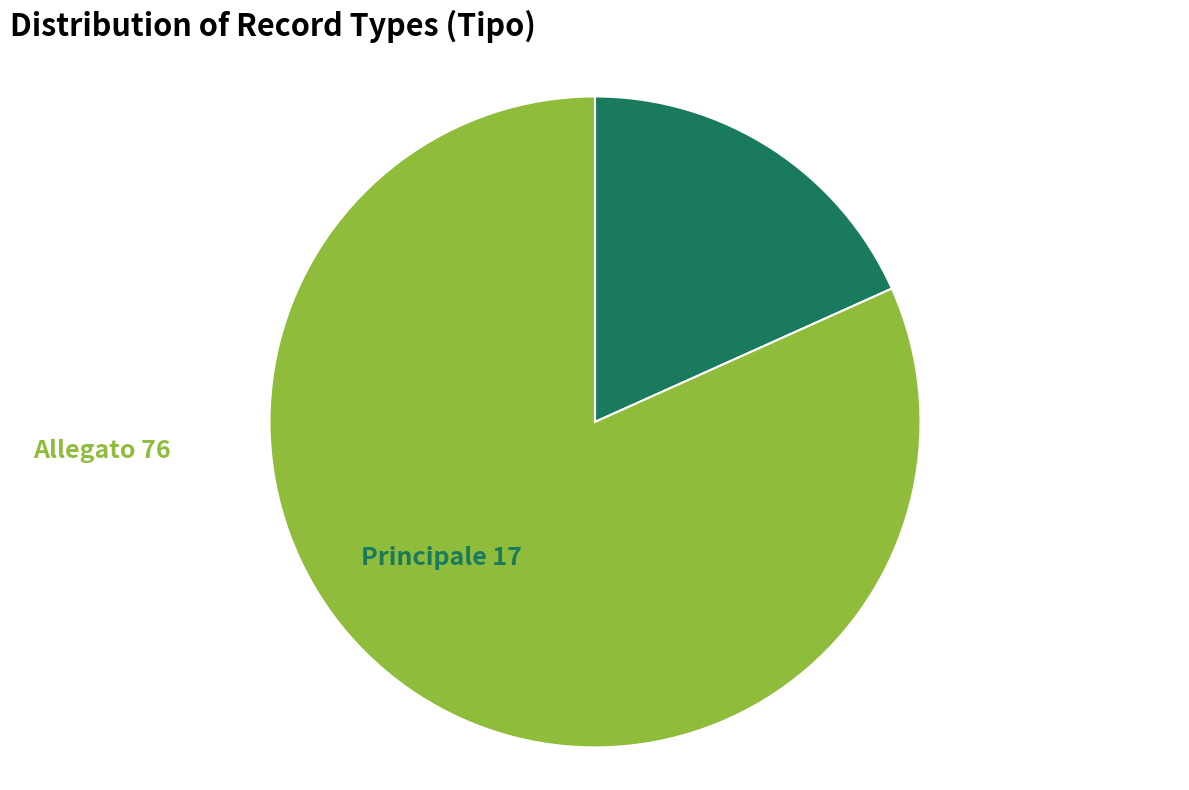

What is the majority slice?

Allegato